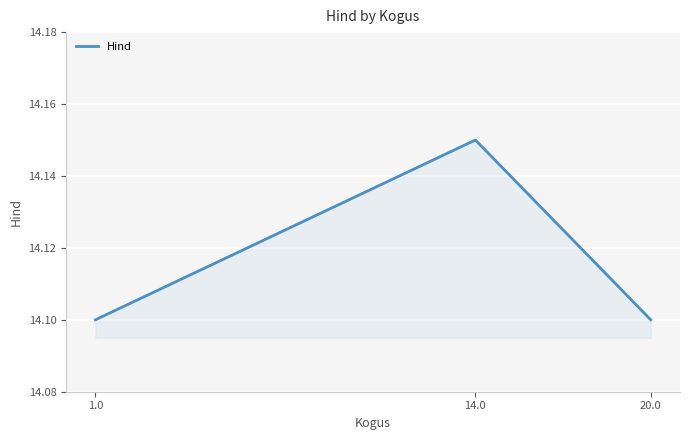

Count the values in the range 14 to 15.

3